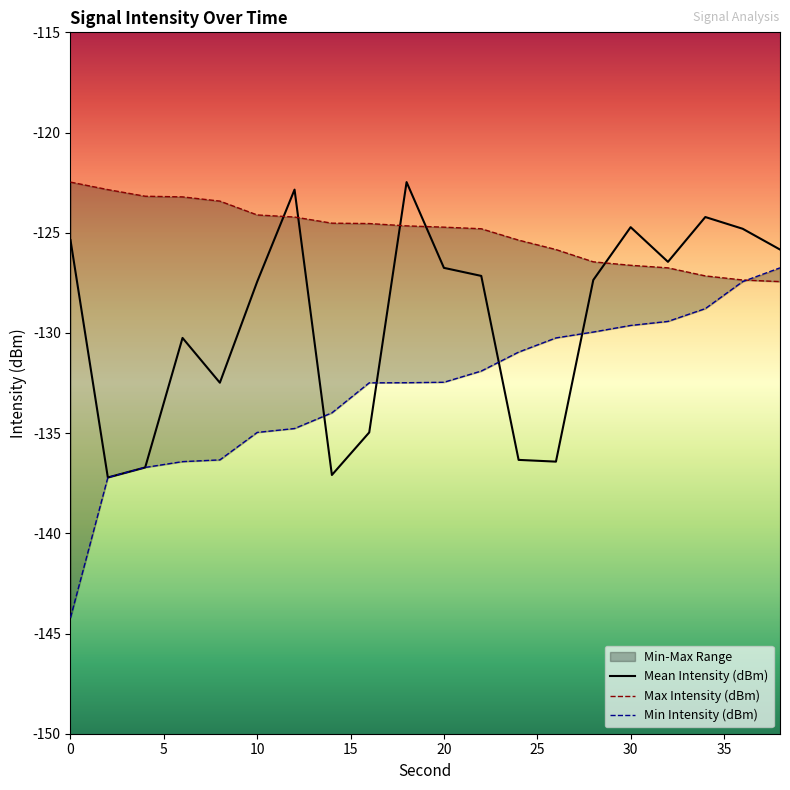

Which category has the lowest value in the Max Intensity (dBm) series?

38